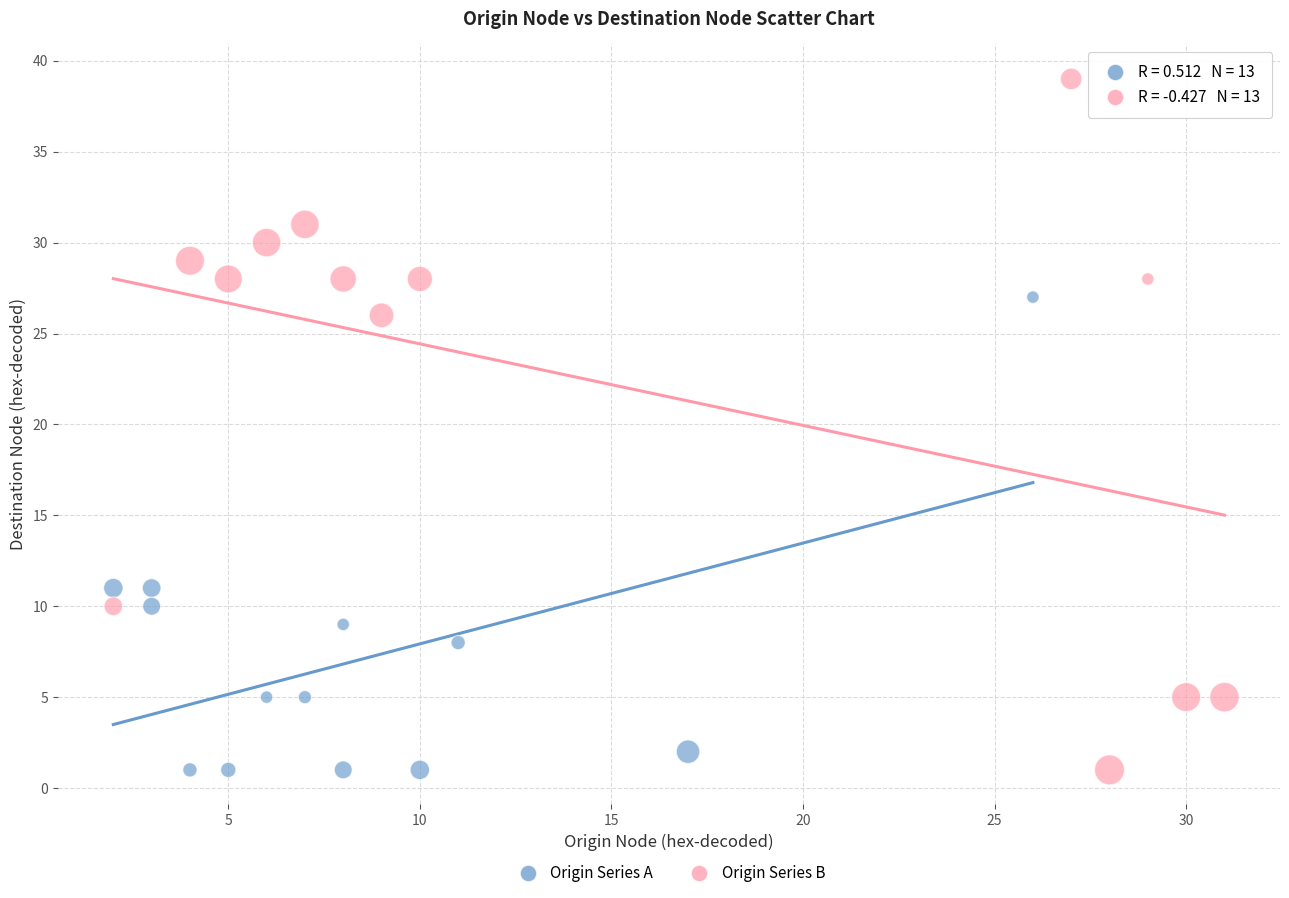

Which series has the widest spread of Y values?

Origin Series B